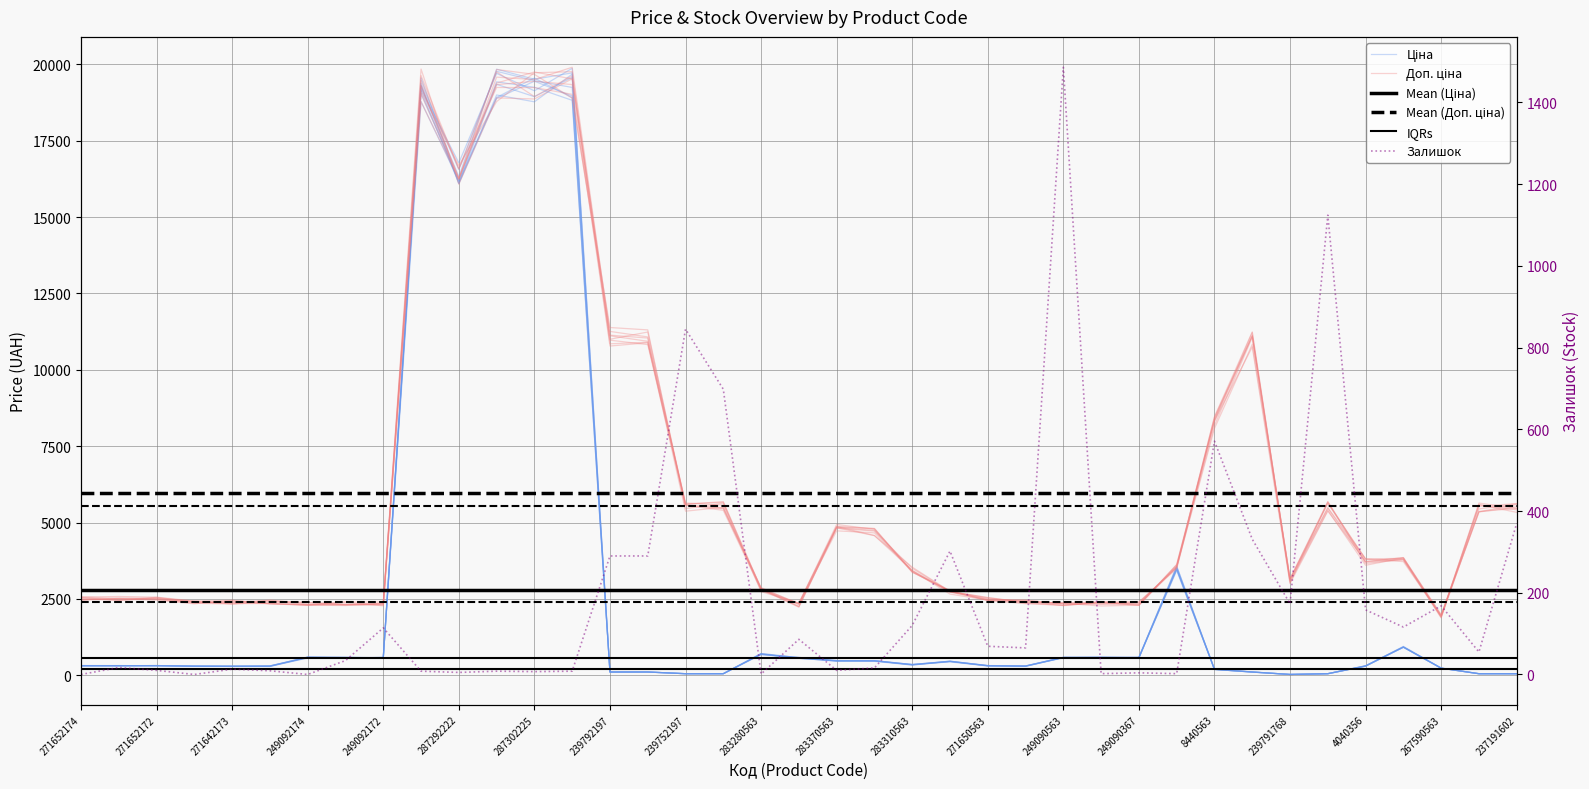

How many times do Залишок and Ціна cross each other?

7